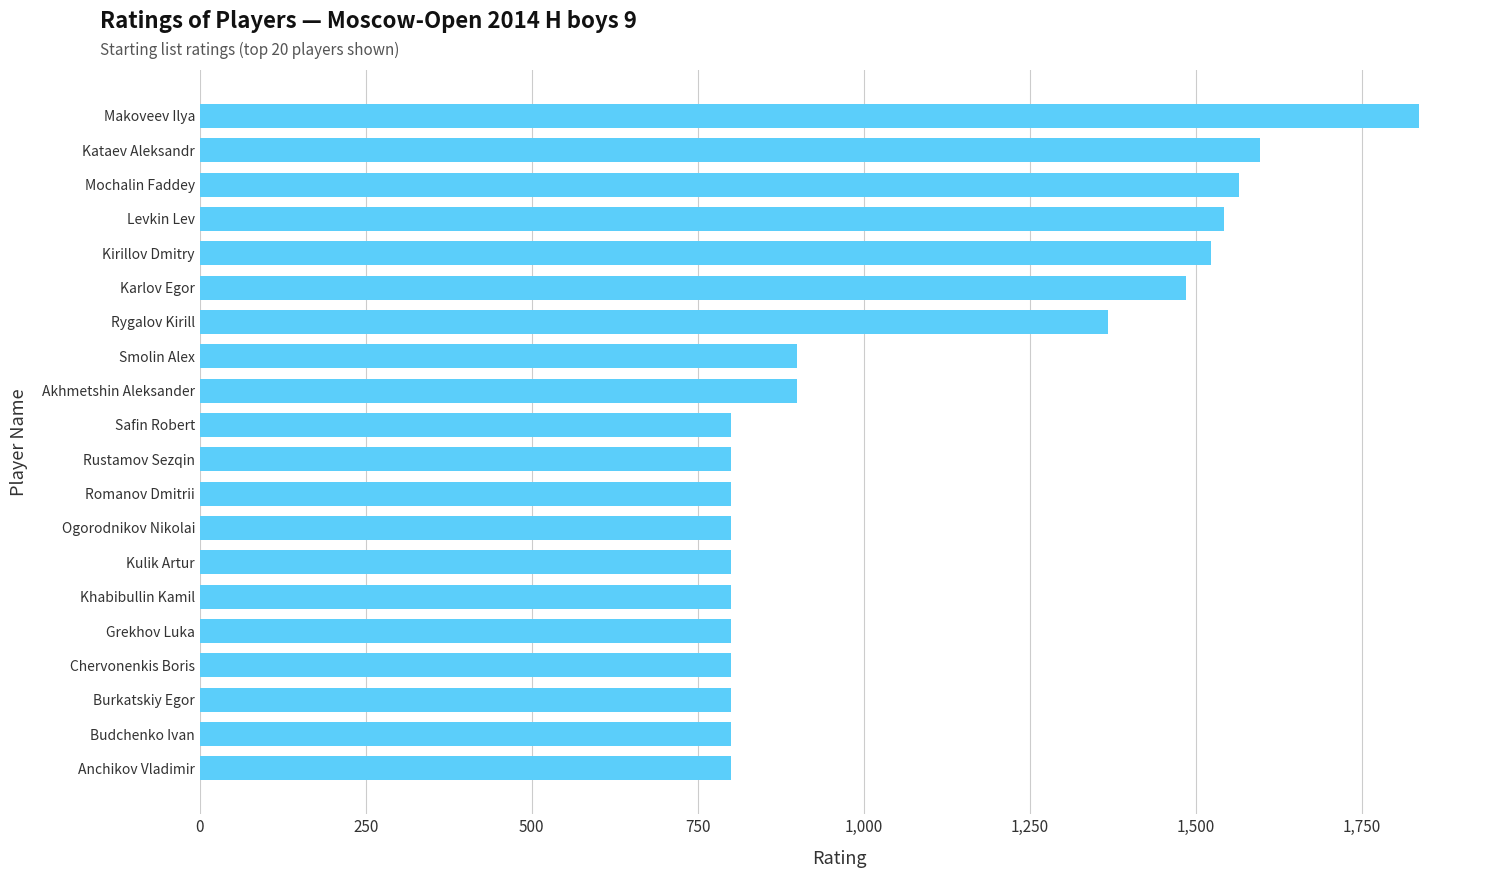

What is the sum of the values at Rustamov Sezqin and Akhmetshin Aleksander?

1700